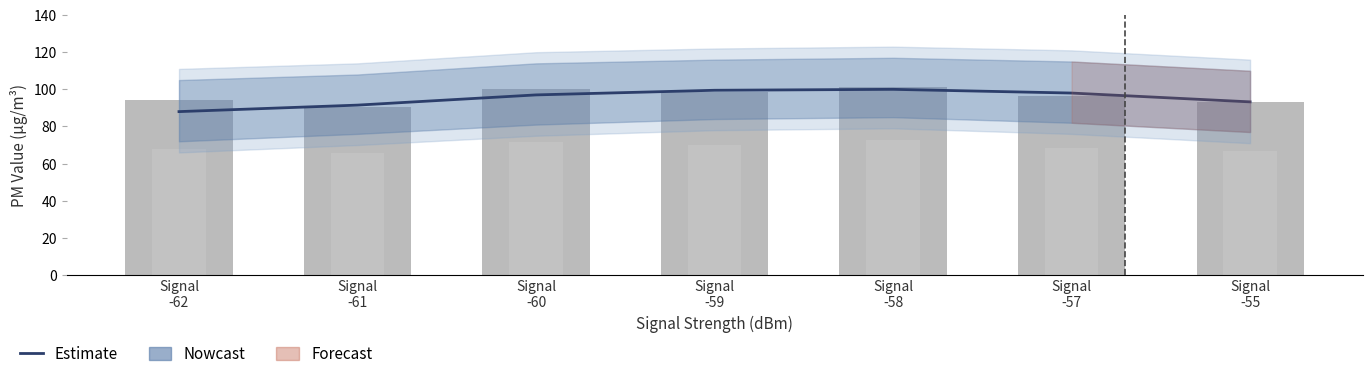

What position from the right is Signal
-59?

4